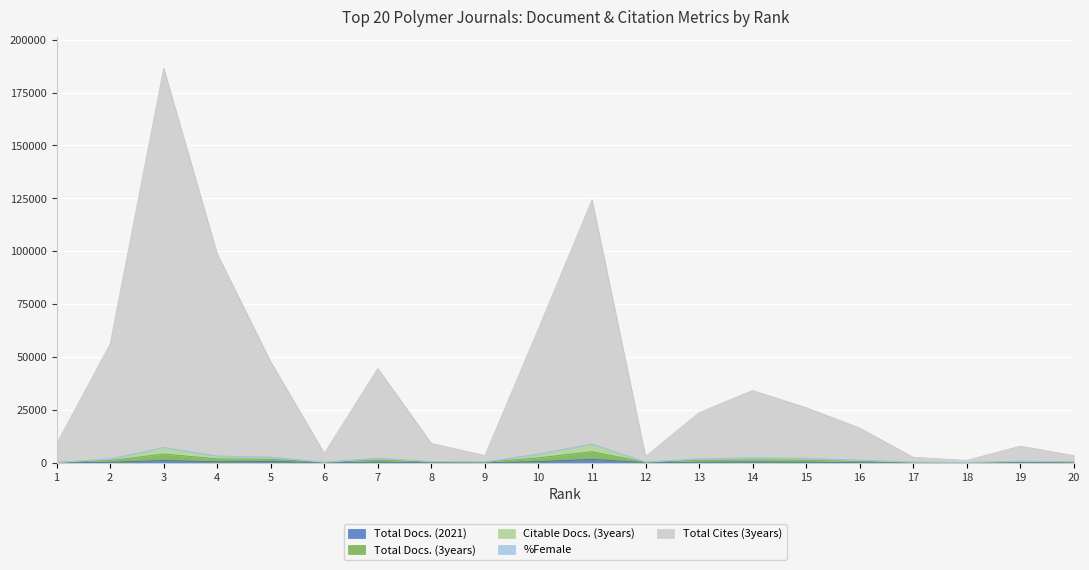

True or false: Total Cites (3years) and Total Docs. (2021) intersect in this chart.

False